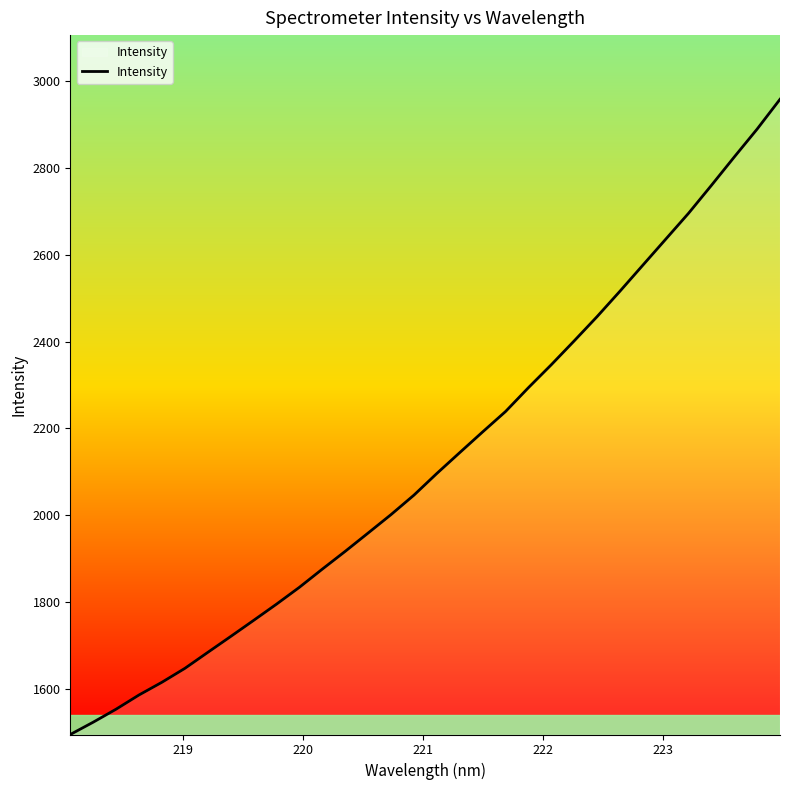

What is the difference between the maximum and minimum values?

1464.3